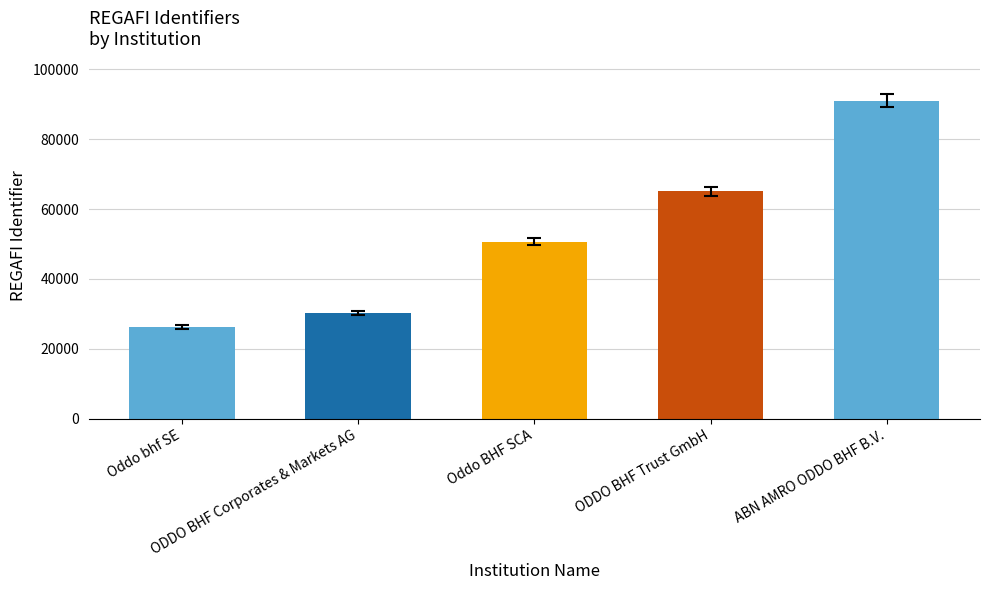

Are the bars horizontal?

No